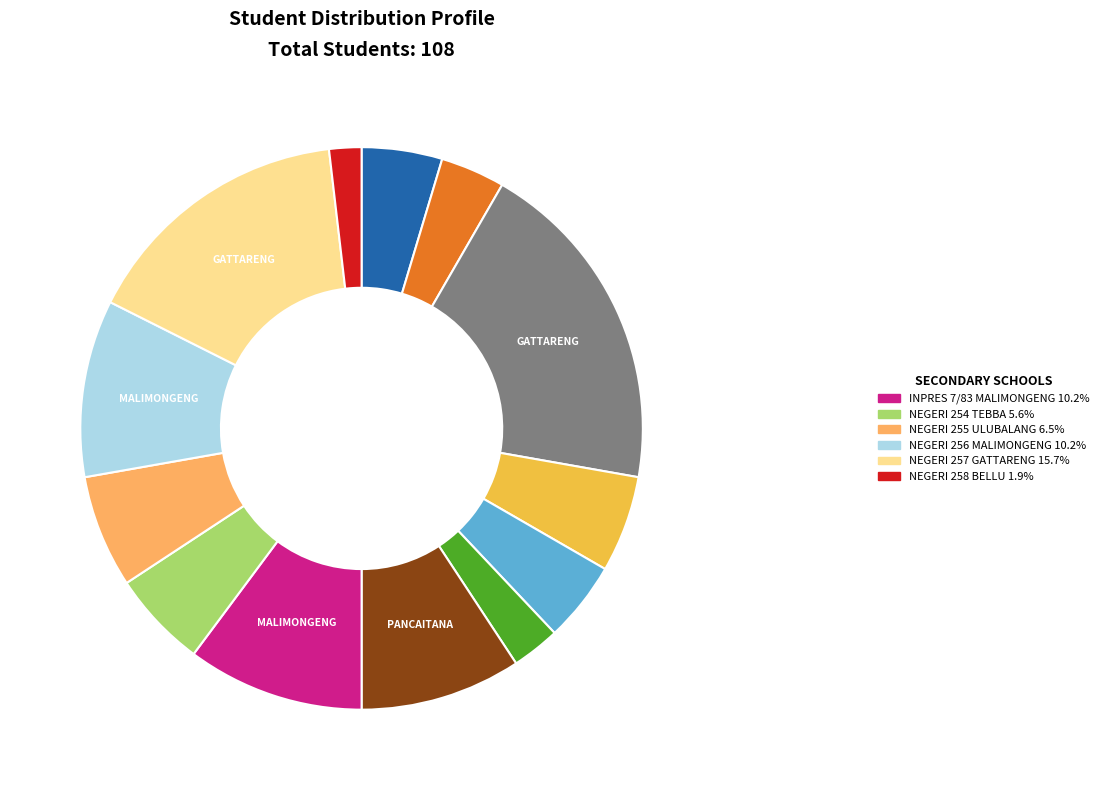

To the nearest percent, what is the average slice percentage?

8%